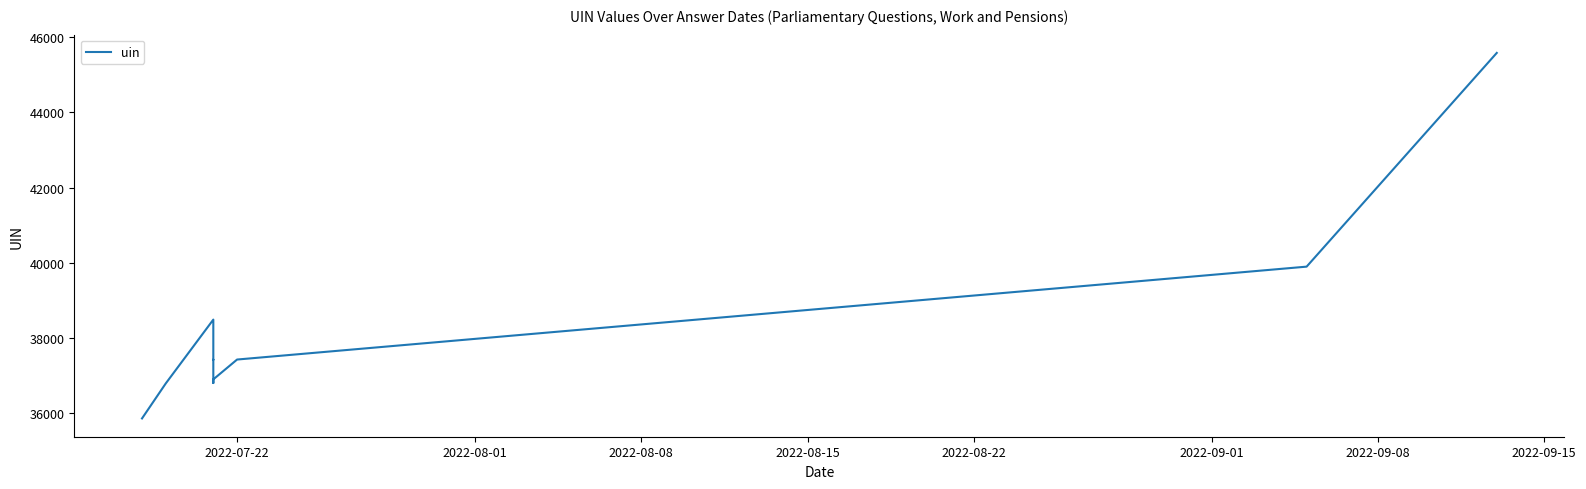

Does the chart have visible grid lines?

No